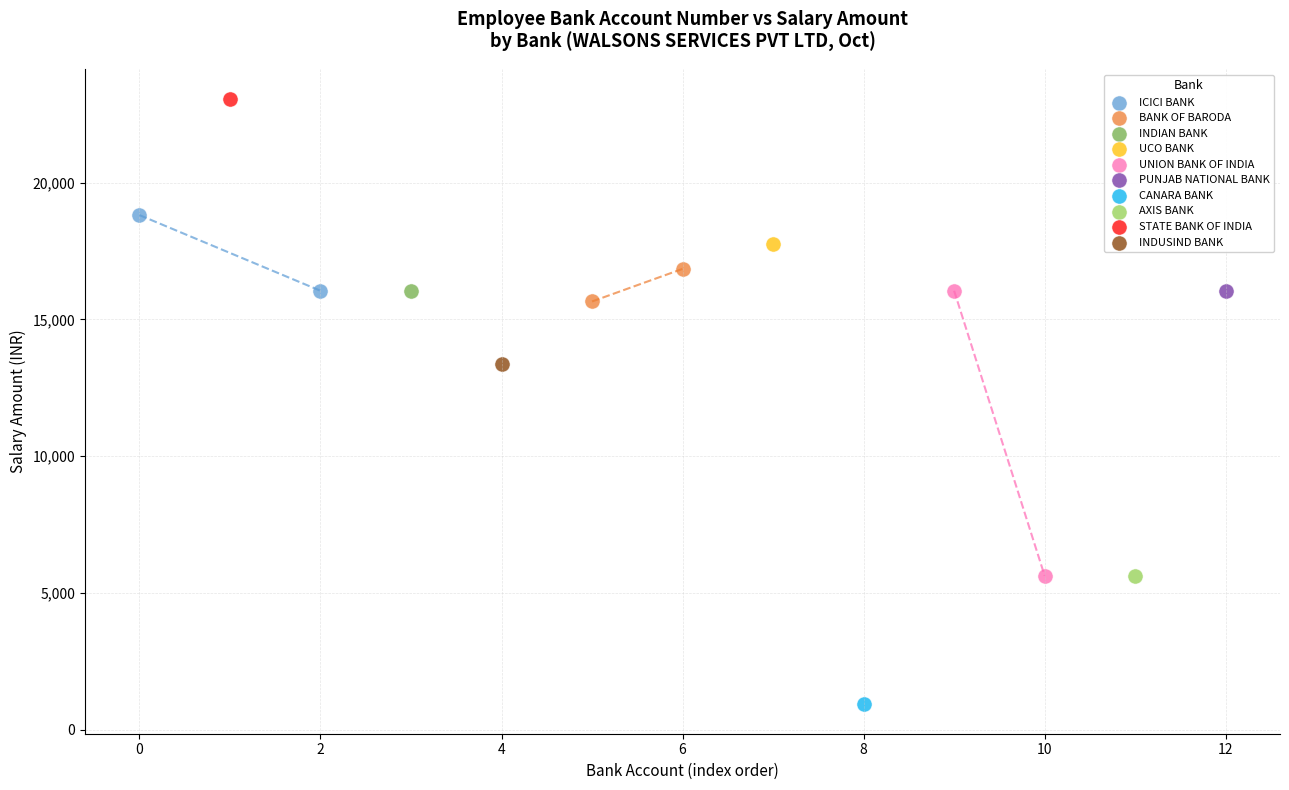

What are all the series names shown in the legend?

ICICI BANK, BANK OF BARODA, INDIAN BANK, UCO BANK, UNION BANK OF INDIA, PUNJAB NATIONAL BANK, CANARA BANK, AXIS BANK, STATE BANK OF INDIA, INDUSIND BANK